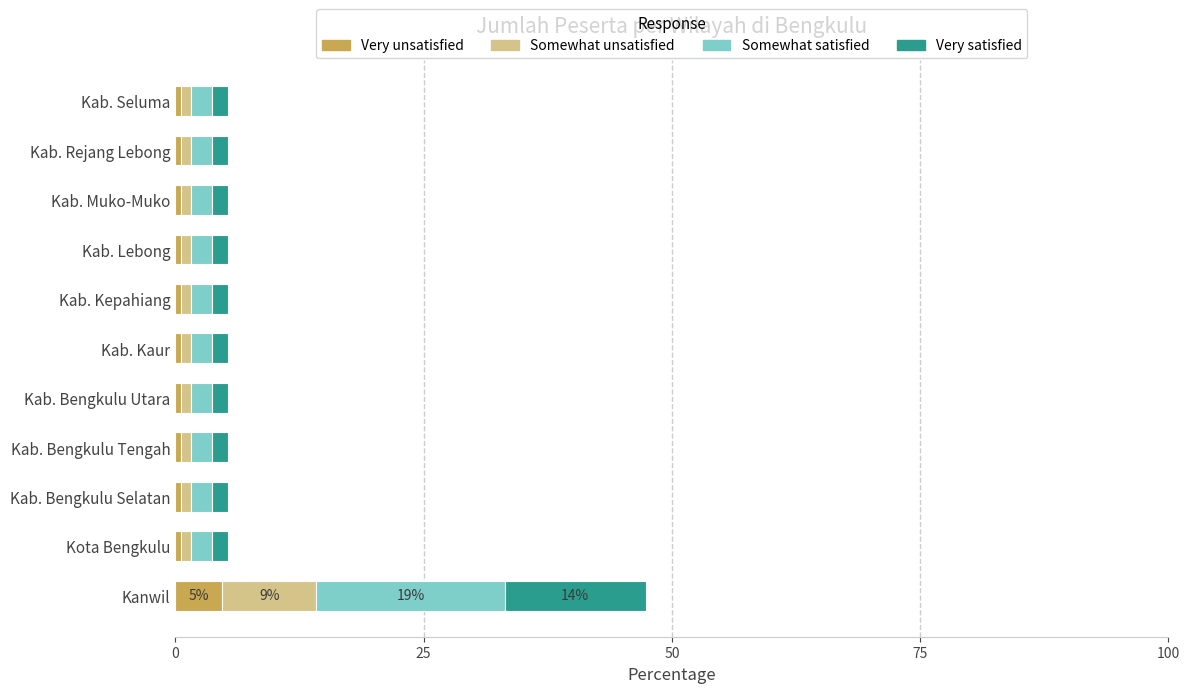

At which category is the sum across all series the highest?

Kanwil